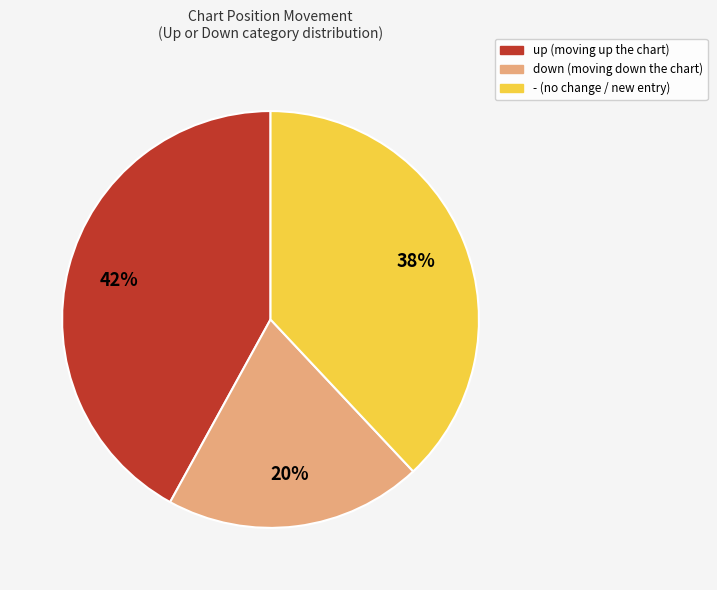

True or false: - accounts for 43% of the total.

False